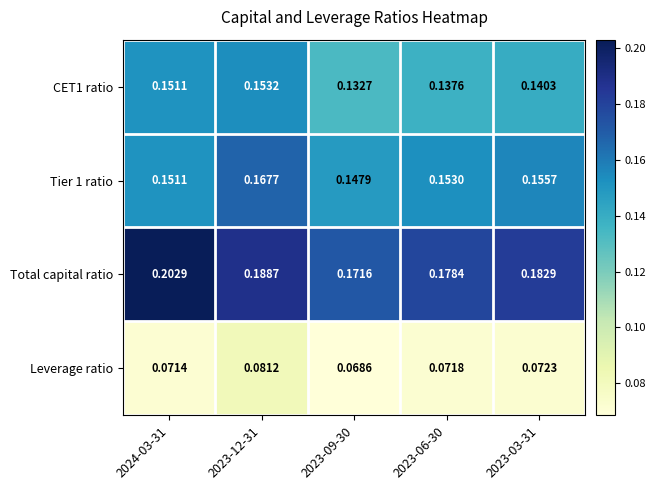

Which series has the largest total across all categories?

Total capital ratio